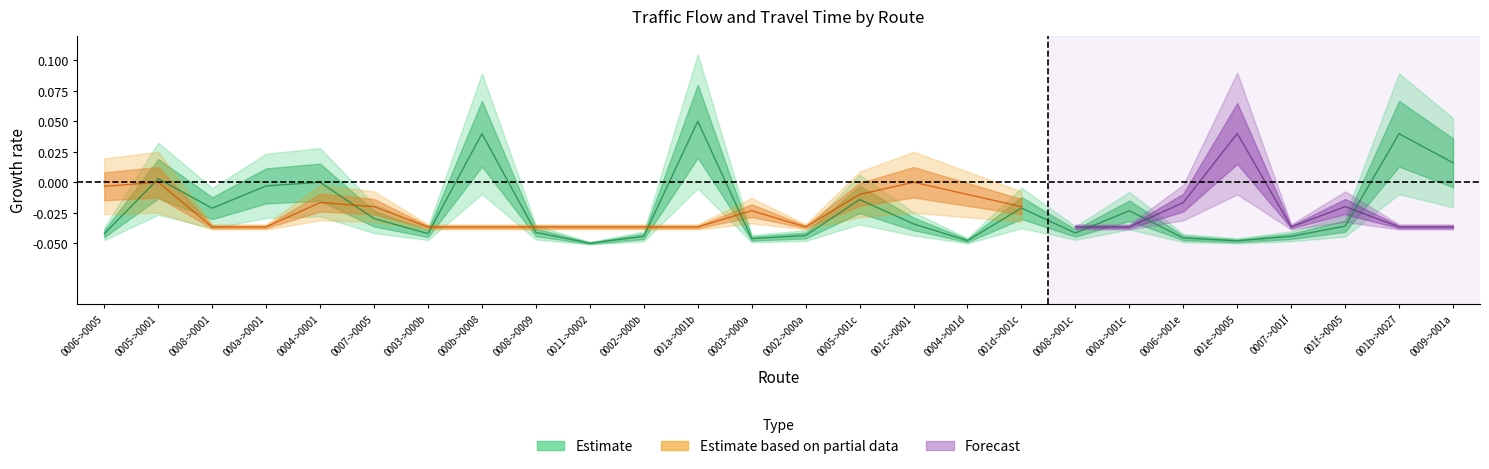

Is this an area chart (filled region under the line)?

No